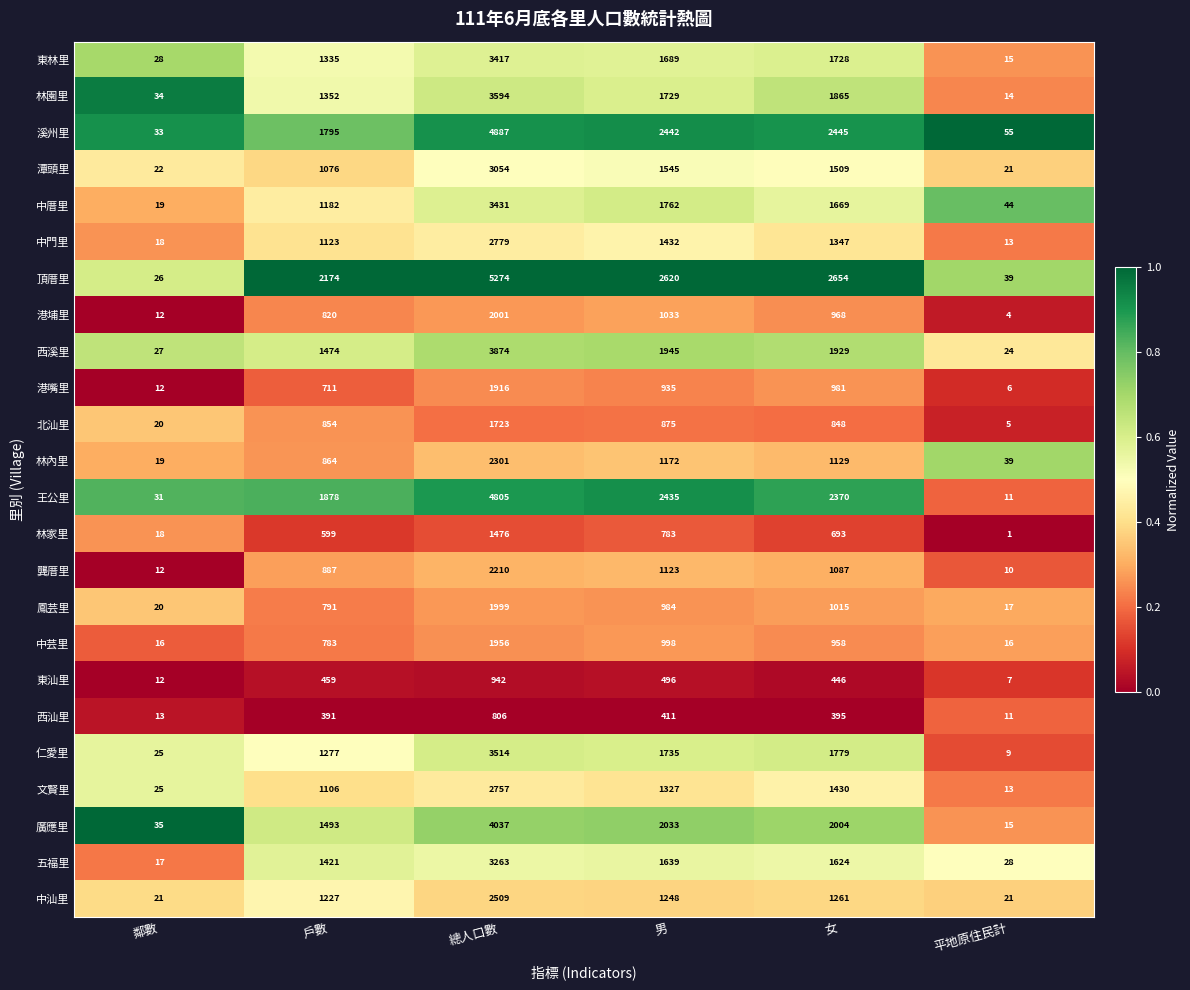

Which series has the largest range (max minus min)?

頂厝里